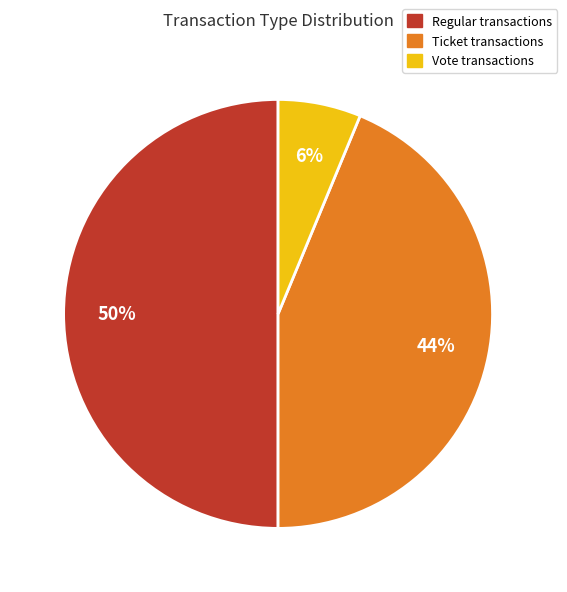

To the nearest percent, what is the average slice percentage?

33%